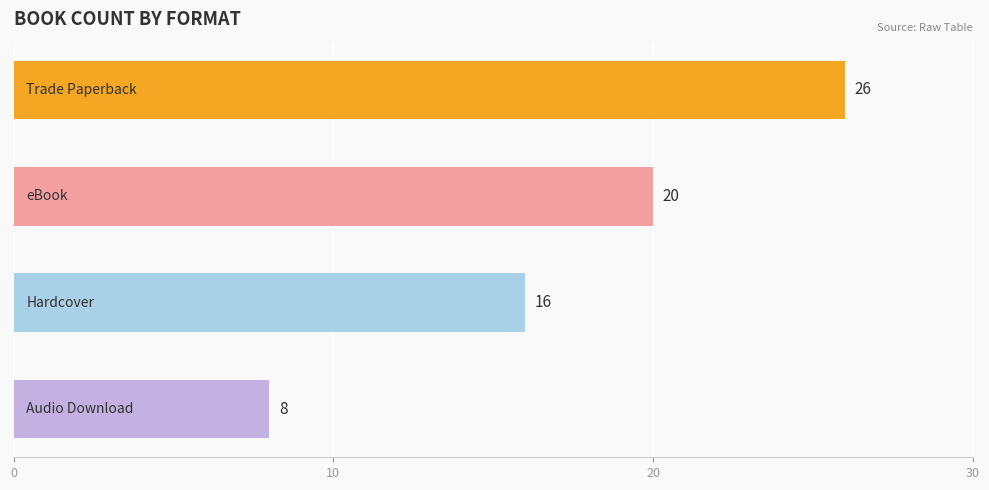

What is the difference between the maximum and minimum values?

18